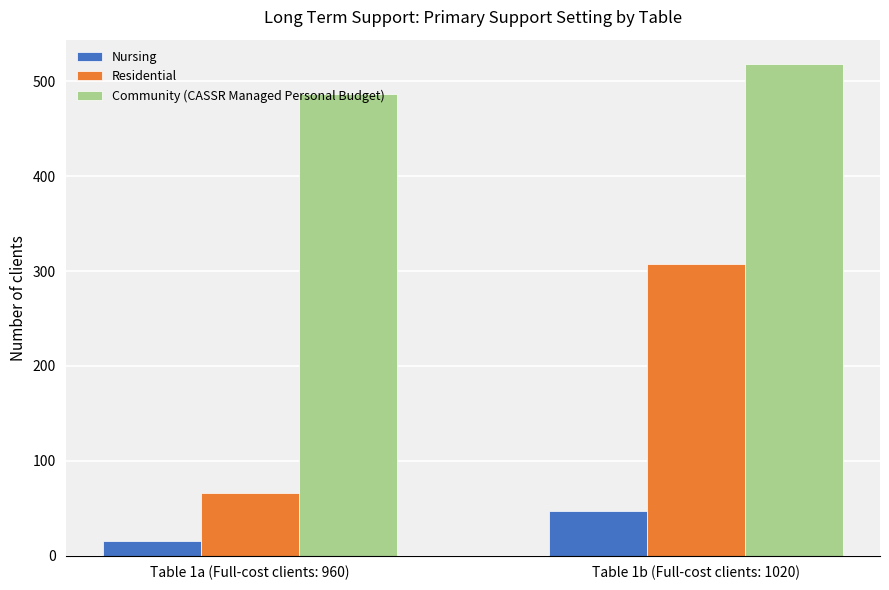

Which series has the largest total across all categories?

Community (CASSR Managed Personal Budget)